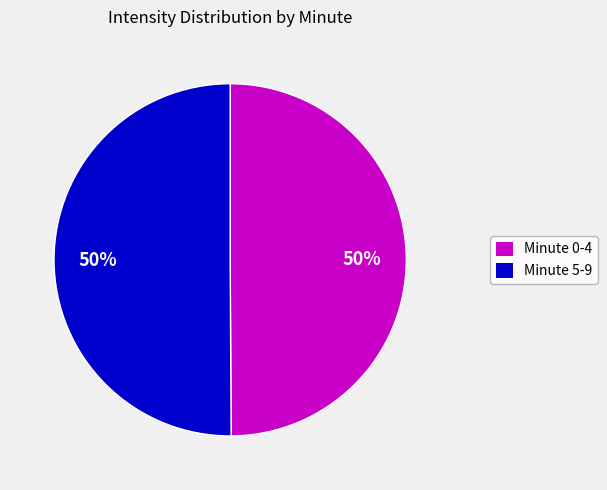

Count the number of slices in the pie.

2